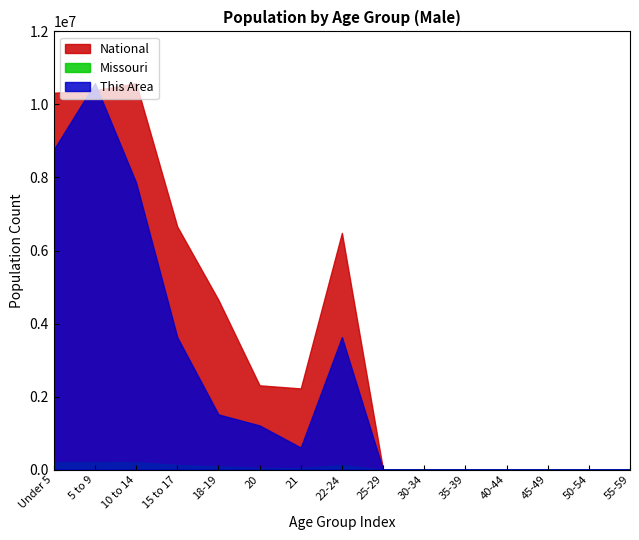

How many values in the Missouri series exceed 42047?

7